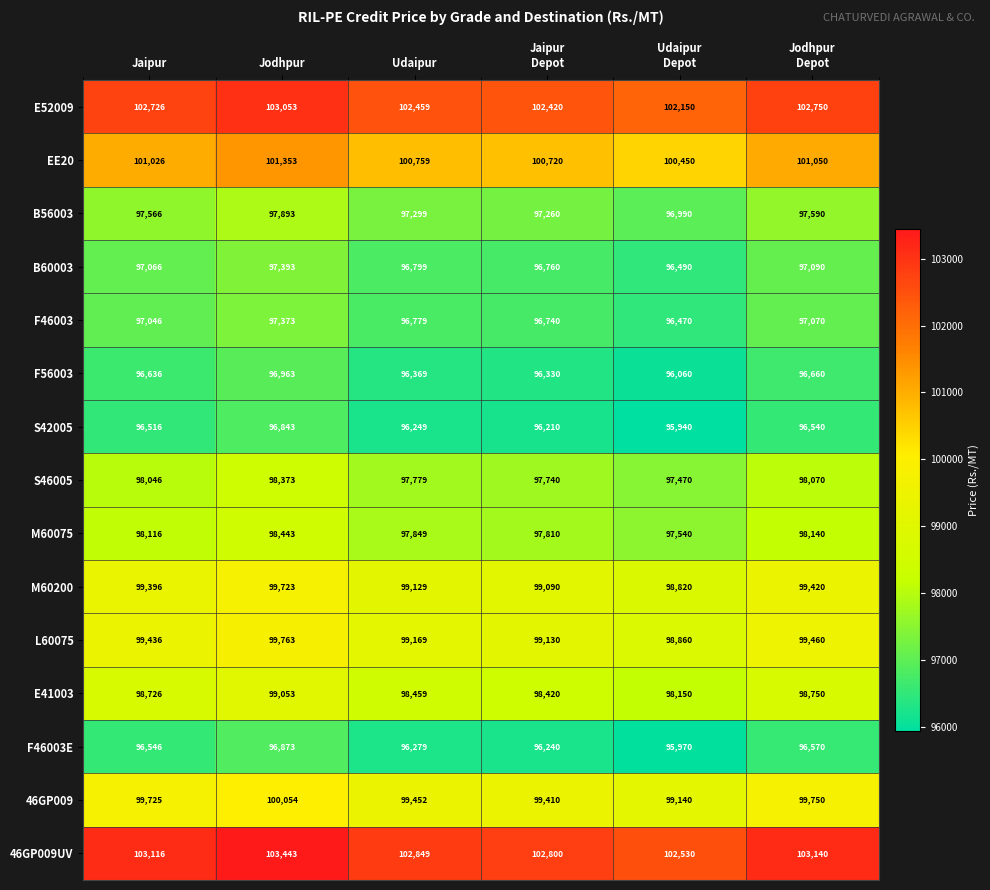

How many categories are shown in the chart?

6